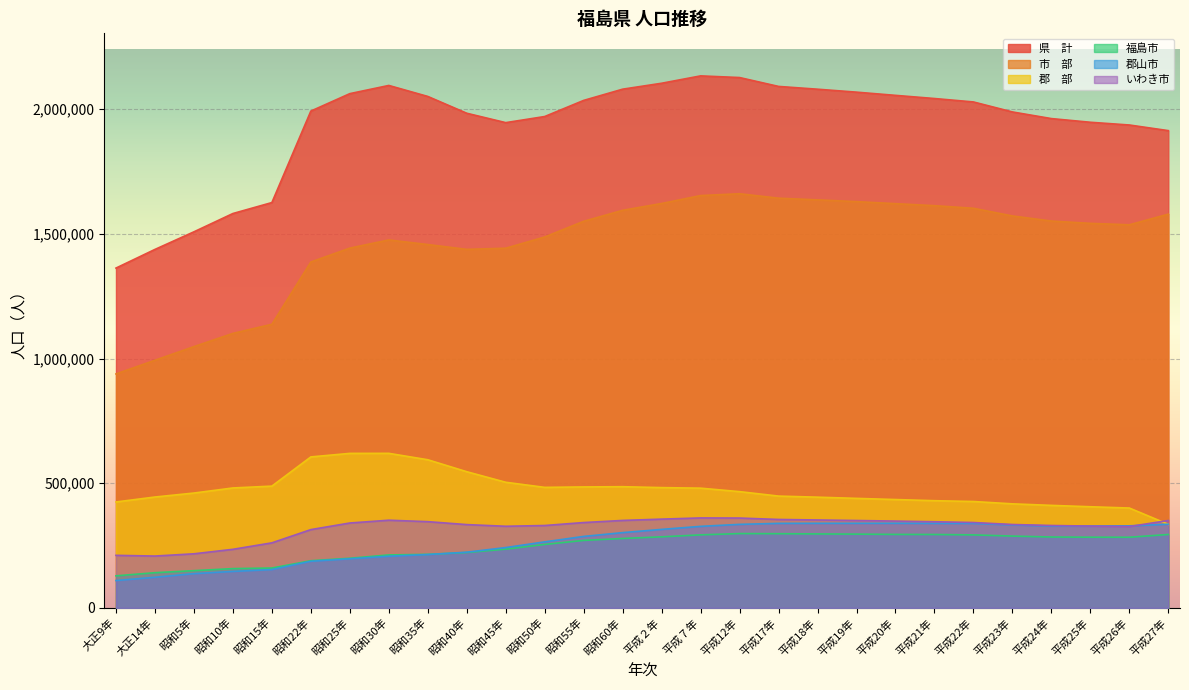

What is the maximum value shown in the chart?

2133592